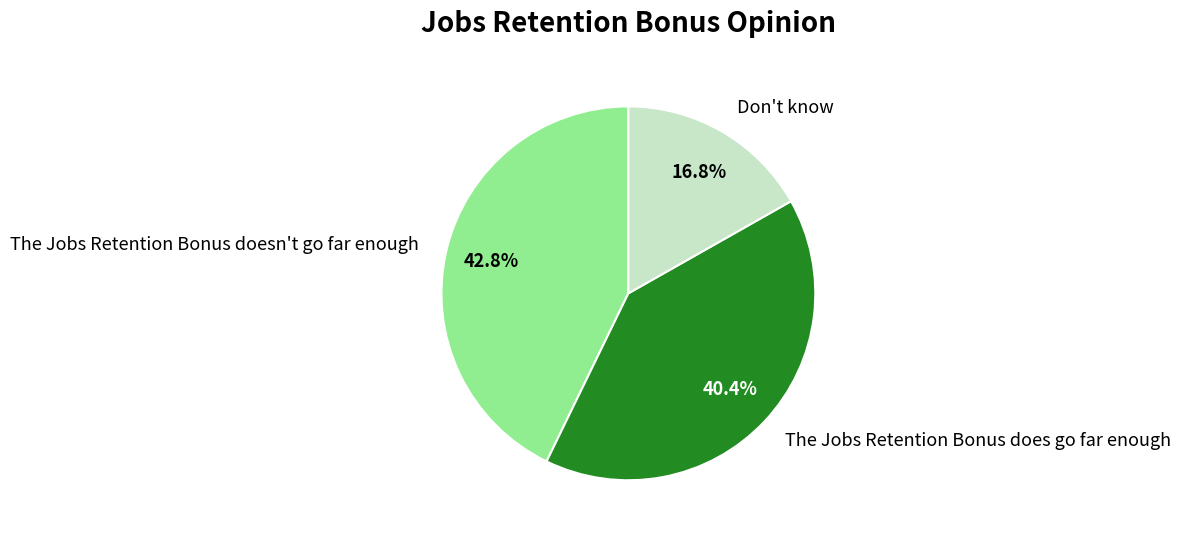

Is Don't know the majority of the pie?

No